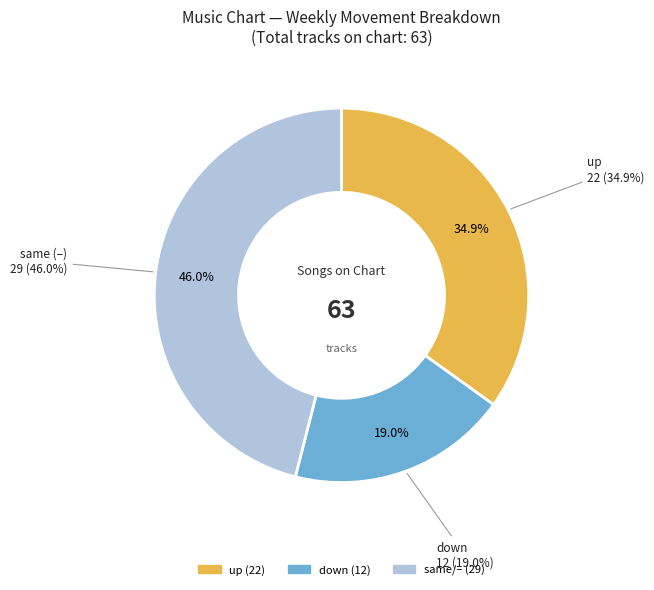

Is up the majority of the pie?

No